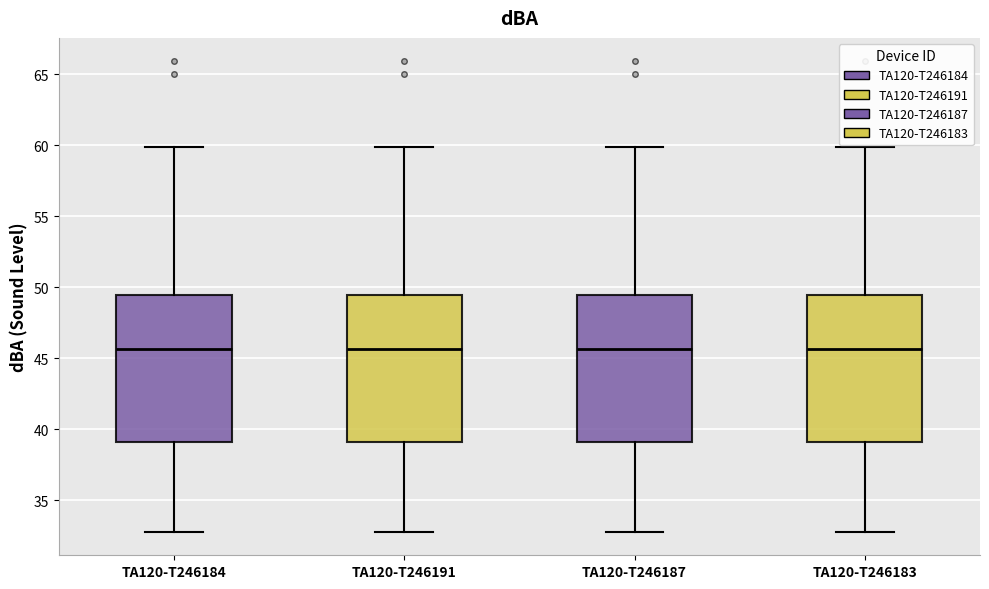

Where does the upper whisker of the box for TA120-T246184 end on the y-axis? The values are not printed on the chart, so give them approximately, as read against the axis.

60.0